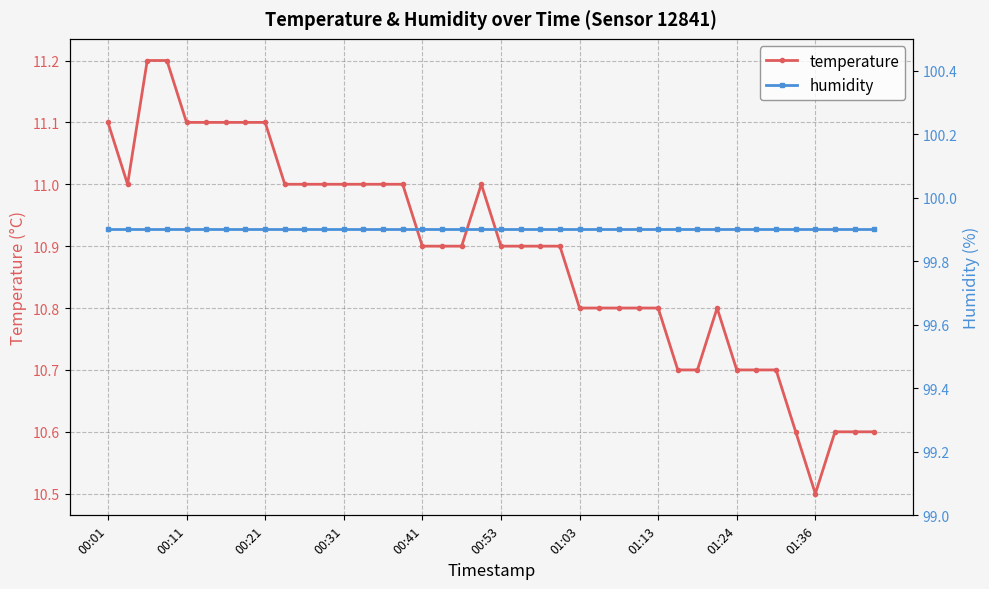

What is the approximate value of humidity at 13?

99.9